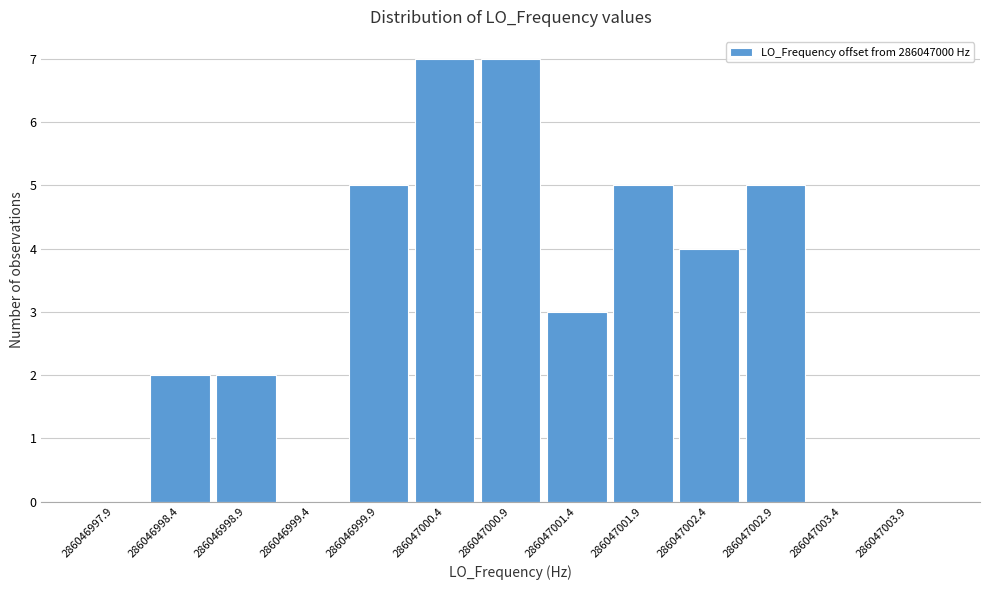

Reading left to right, transcribe all the data shown in this chart.

286046997.9=0	286046998.4=2	286046998.9=2	286046999.4=0	286046999.9=5	286047000.4=7	286047000.9=7	286047001.4=3	286047001.9=5	286047002.4=4	286047002.9=5	286047003.4=0	286047003.9=0